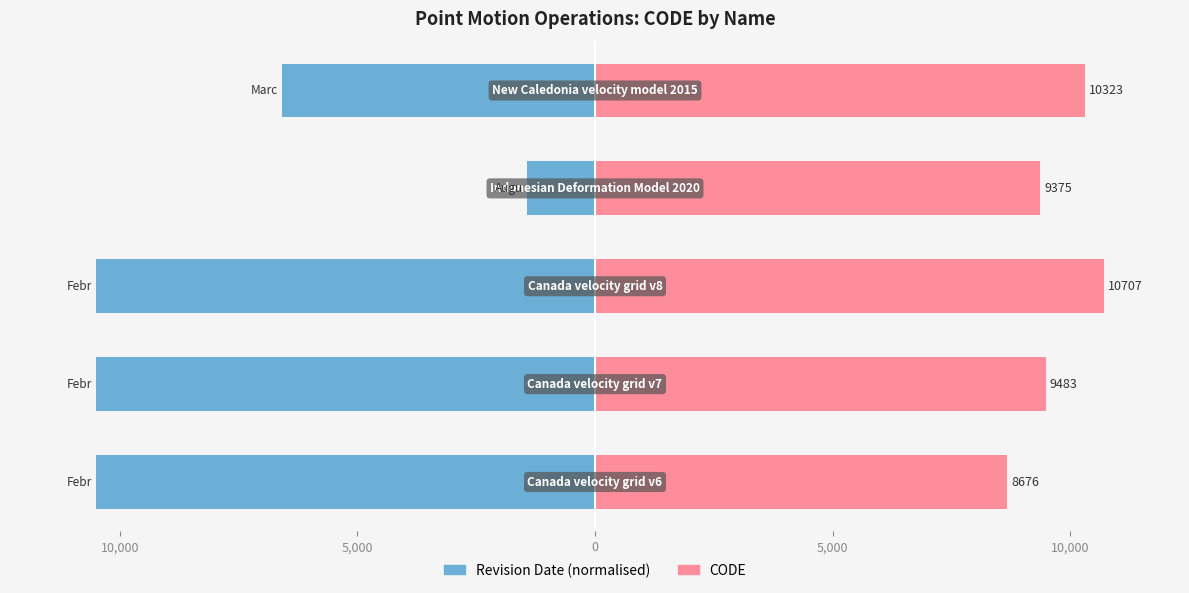

Reading left to right, extract all data points from this chart.

Revision Date (normalised): -10501.1	-10501.1	-10501.1	-1441.3	-6588.9
CODE: 8676.0	9483.0	10707.0	9375.0	10323.0